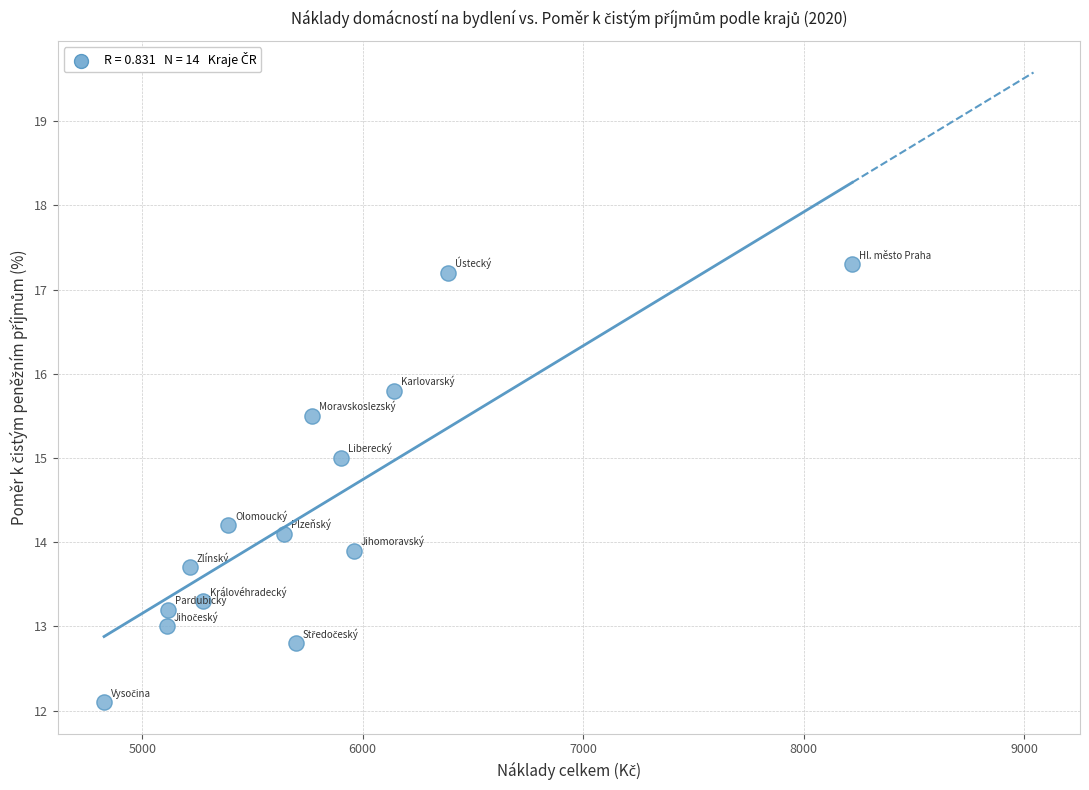

What is the range of X values (max minus min)?

3394.1